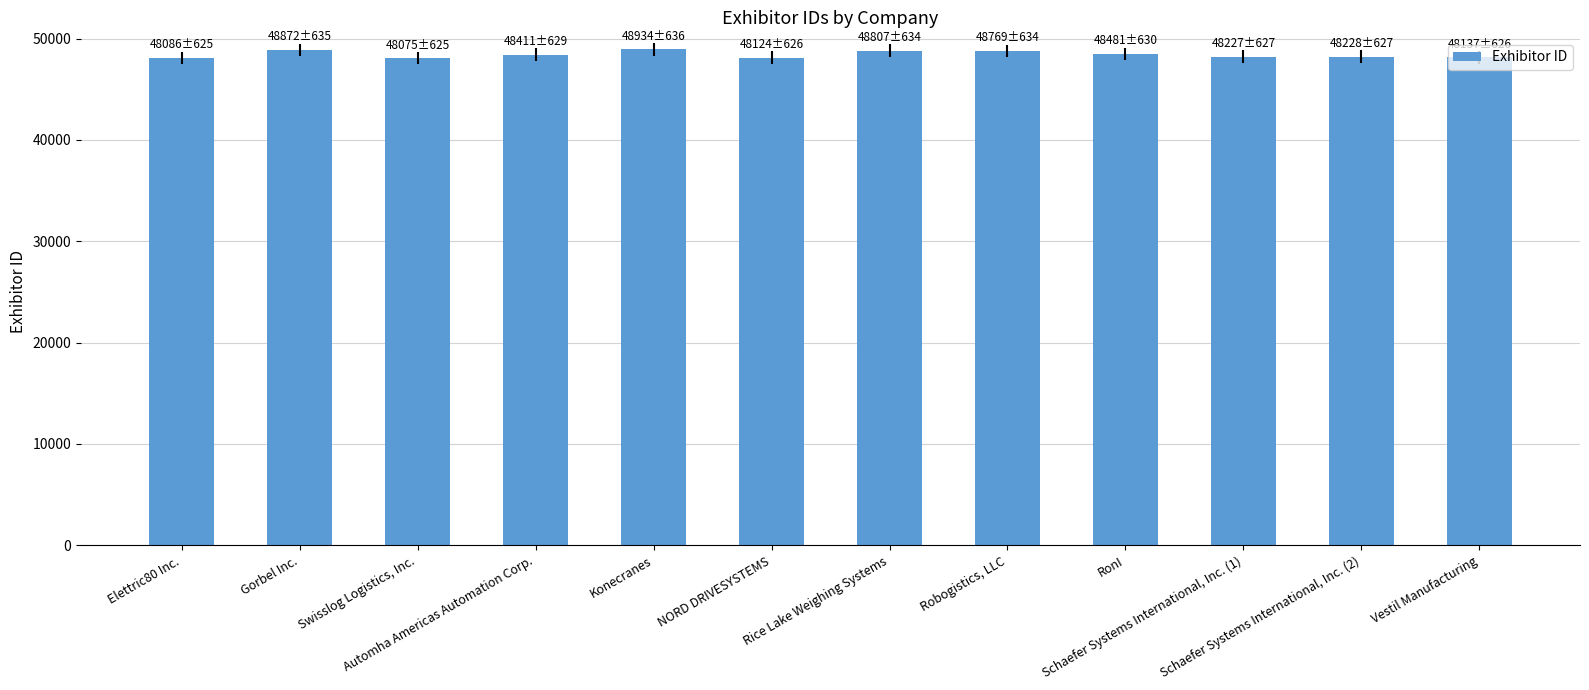

What is the change in value from Robogistics, LLC to Schaefer Systems International, Inc. (1)?

-542